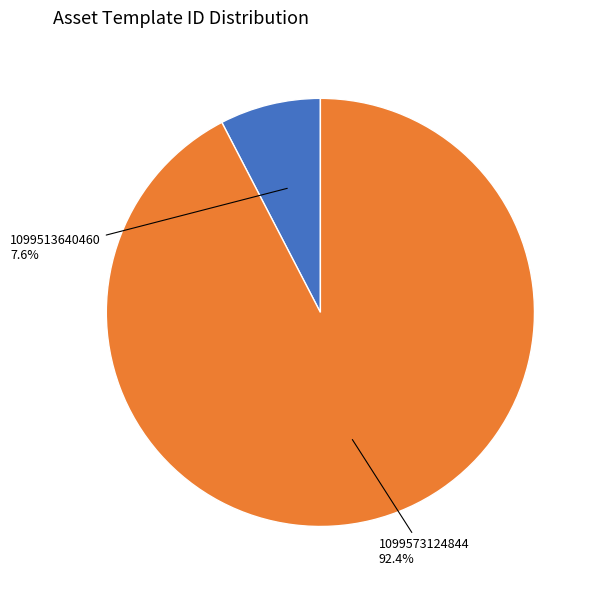

Is there any slice that represents more than half of the pie?

Yes